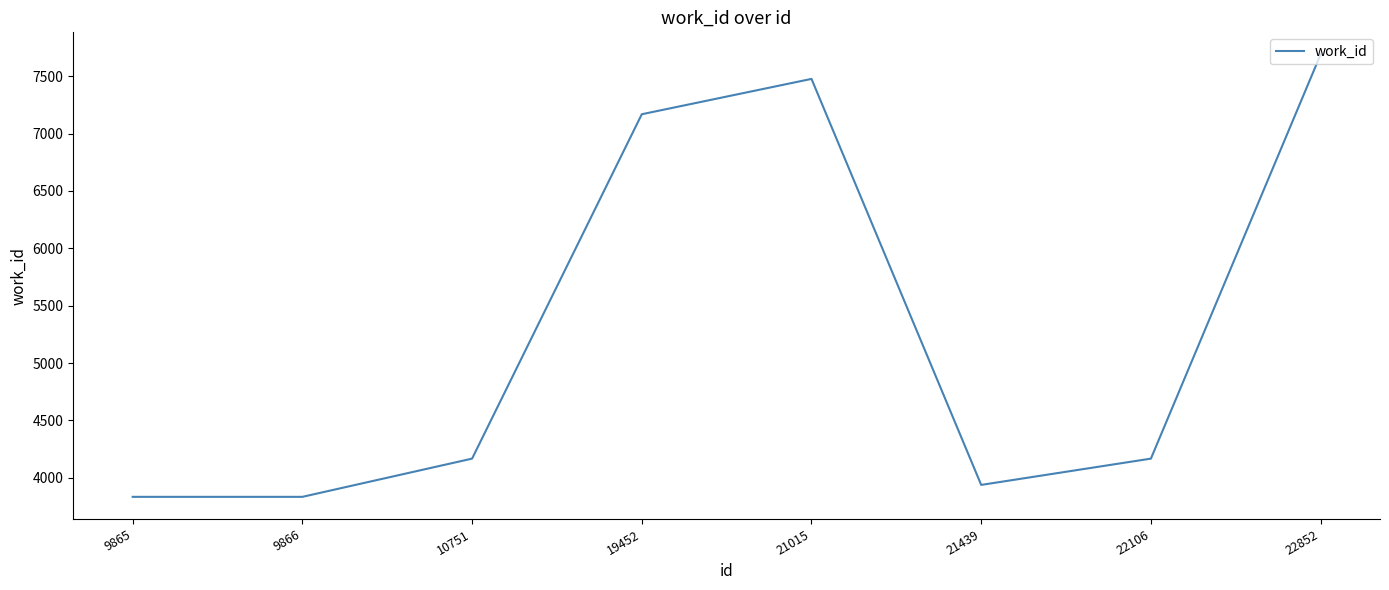

Reading left to right, extract all data points from this chart.

3834	3834	4167	7168	7476	3938	4167	7689